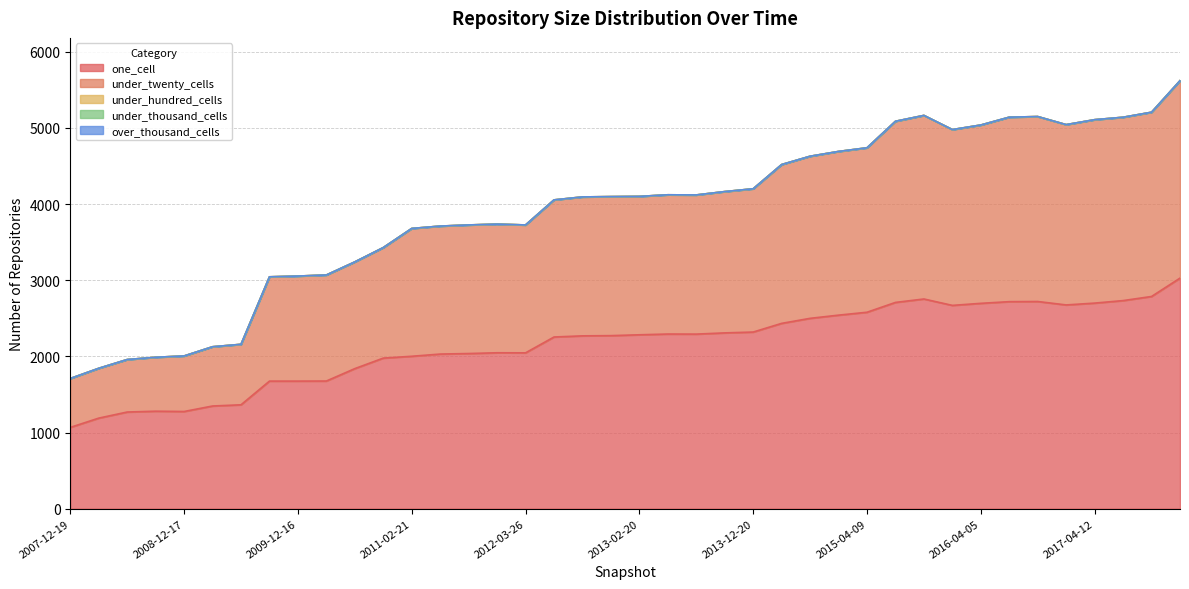

True or false: under_twenty_cells and over_thousand_cells cross at least once.

False